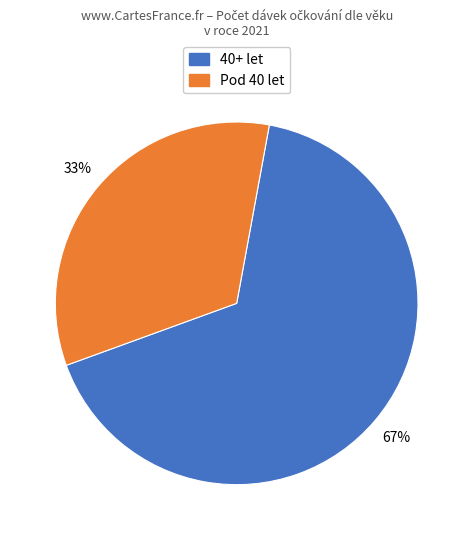

To the nearest percent, what is the average slice percentage?

50%